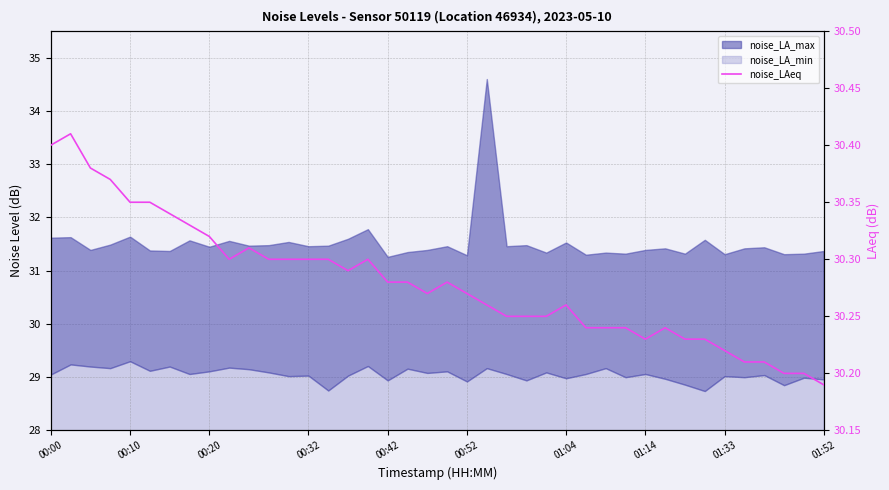

What is the ratio of the value at 15 to the value at 01:14?

1.0